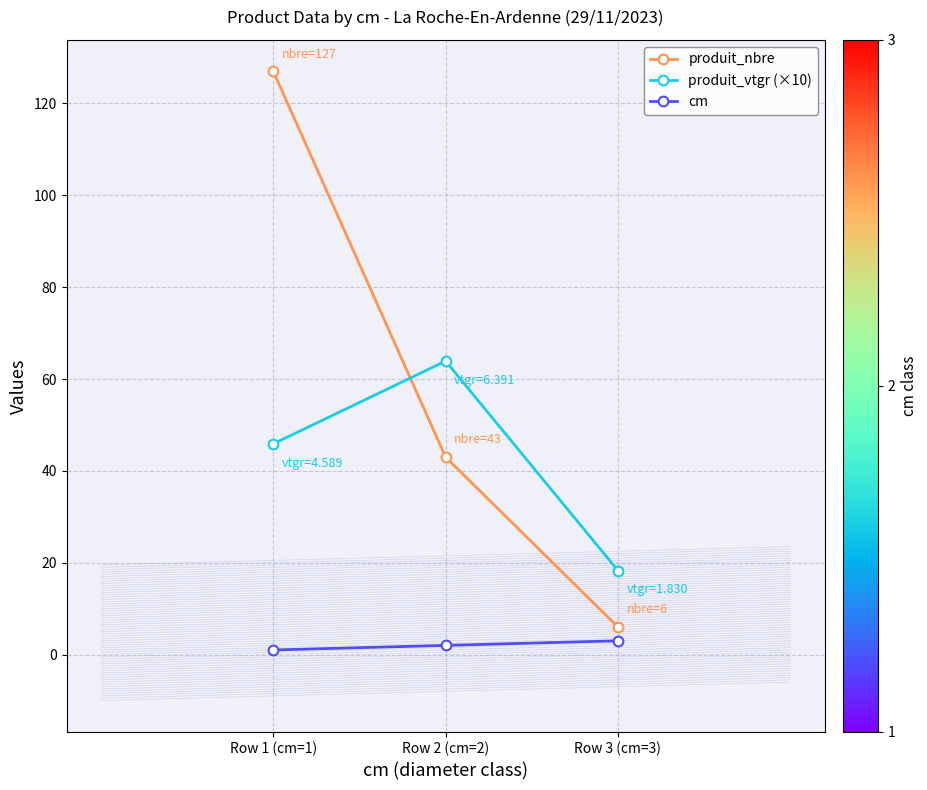

Rank the categories by produit_vtgr (×10) value from lowest to highest.

Row 3 (cm=3), Row 1 (cm=1), Row 2 (cm=2)